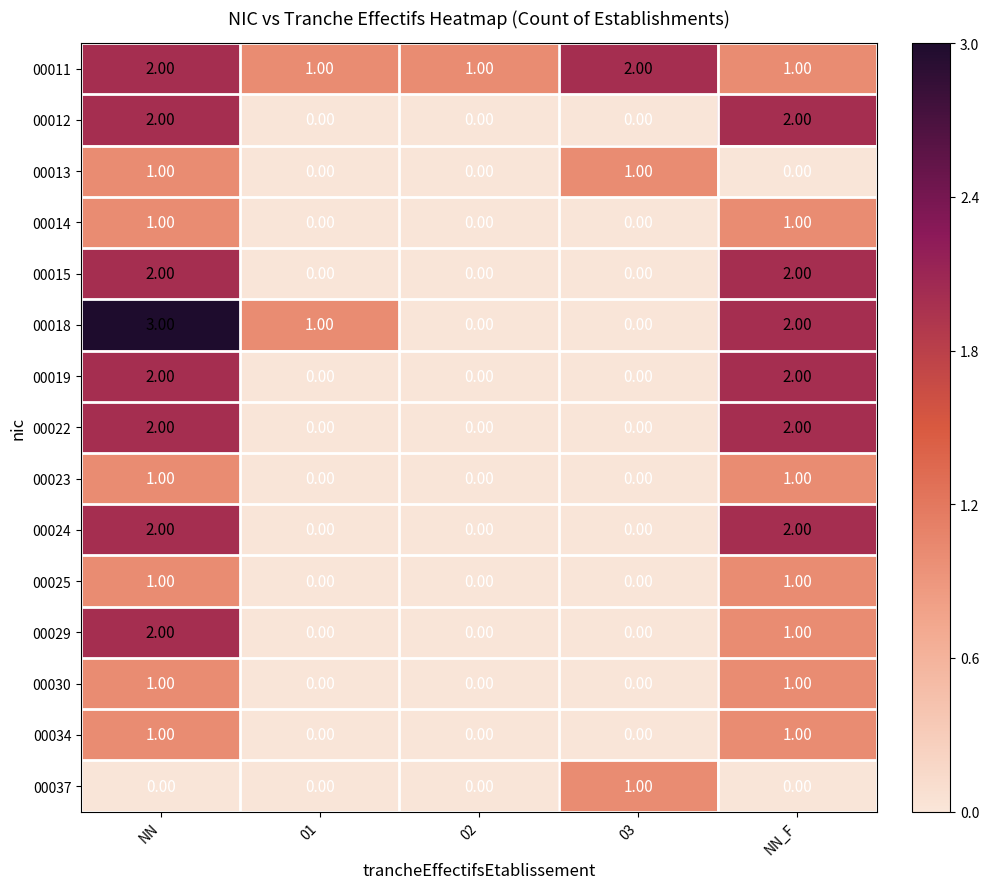

Which category has the highest value across all series?

NN